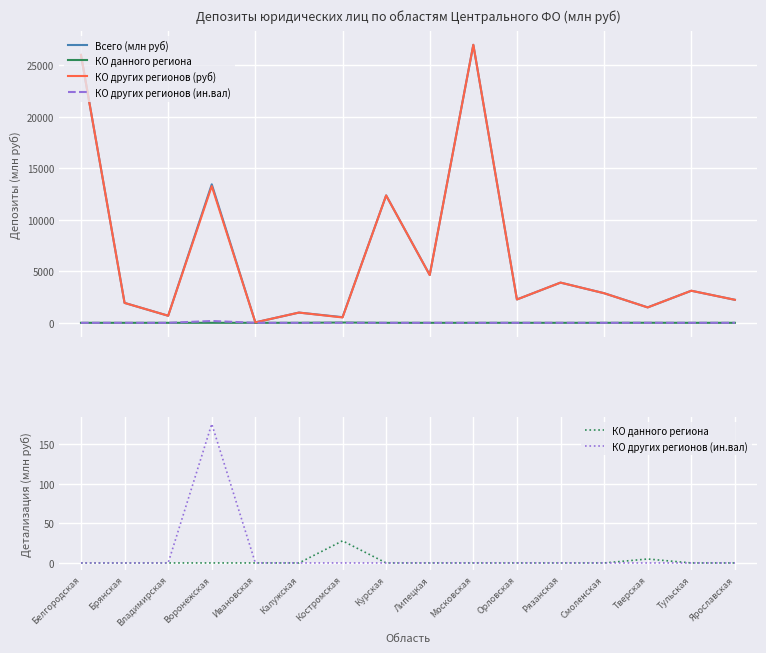

How many categories are shown in the chart?

16